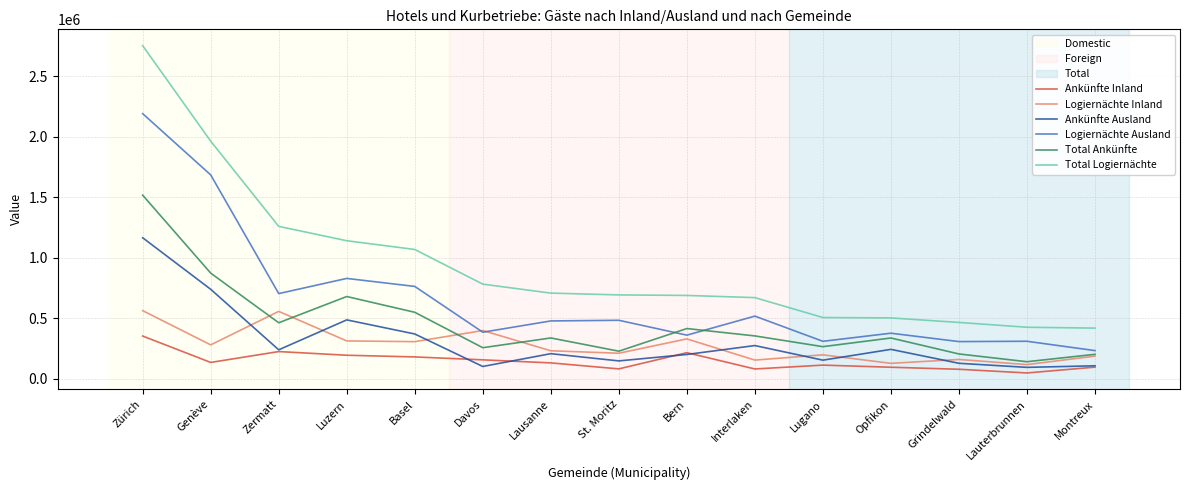

What is the approximate value of Logiernächte Inland at Davos?

397769